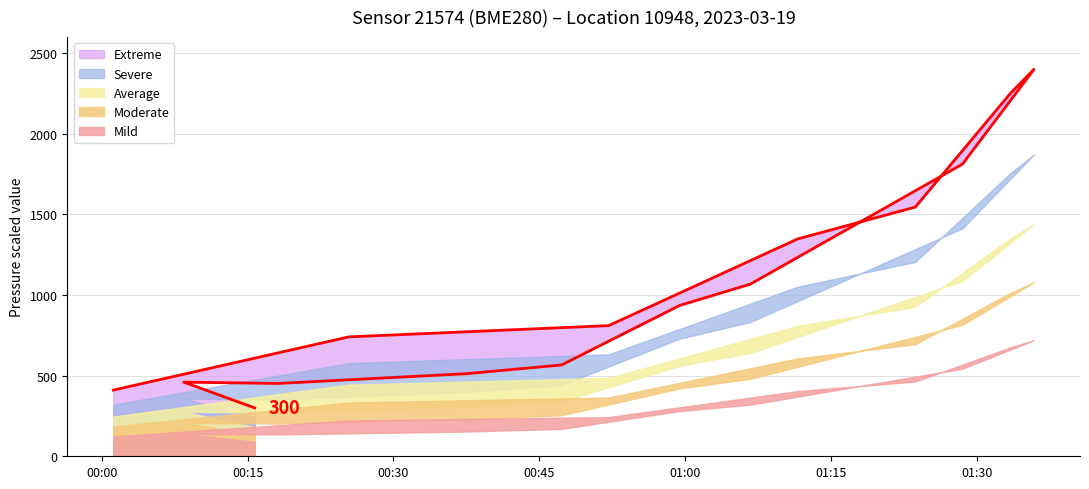

What is the minimum value shown in the chart?

300.0